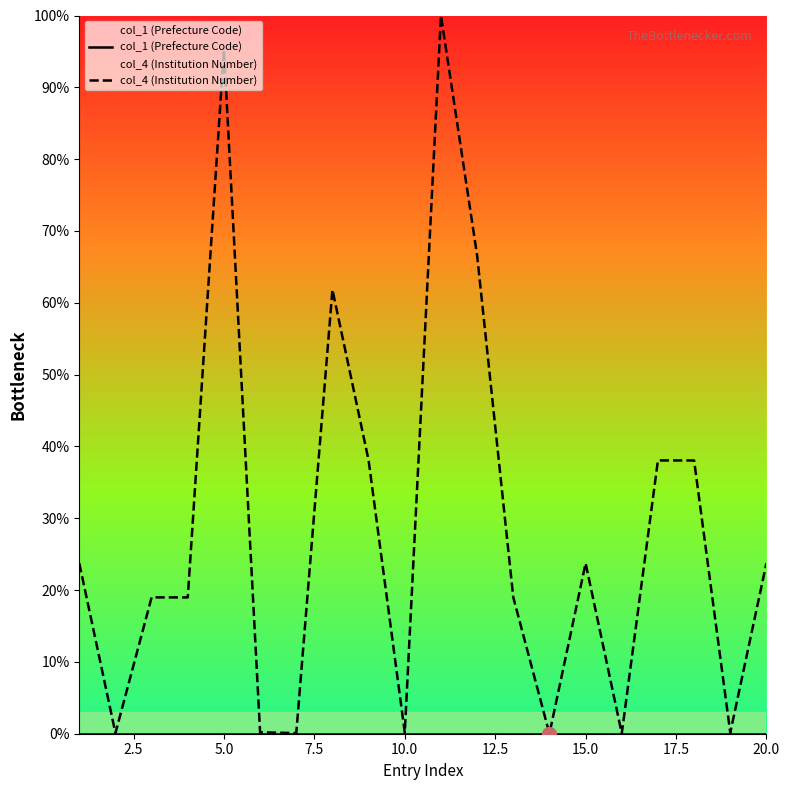

What is the maximum value shown in the chart?

100.0